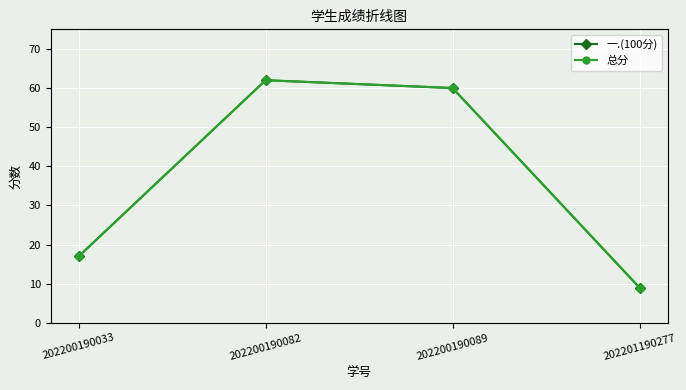

How many data points in 一.(100分) are less than 60?

2